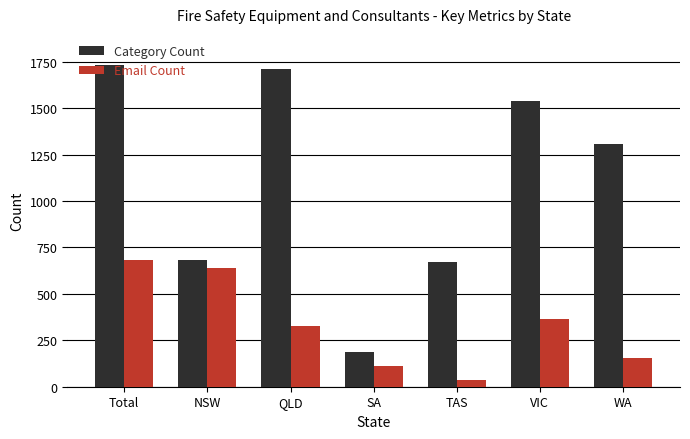

Which category has the highest value in the Email Count series?

Total